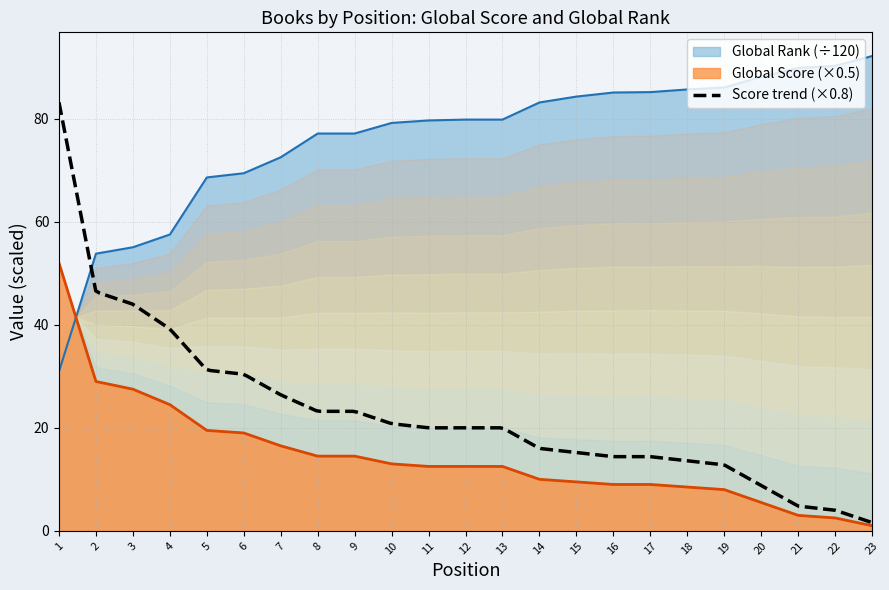

What is the value of the Global Rank point at the 20th from the left?

88.1